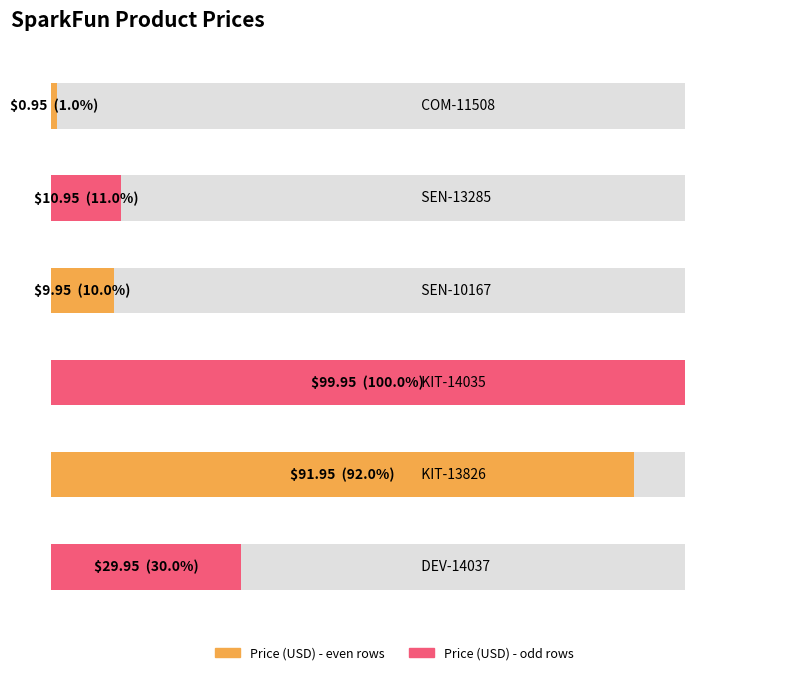

What is the smallest value displayed?

0.9